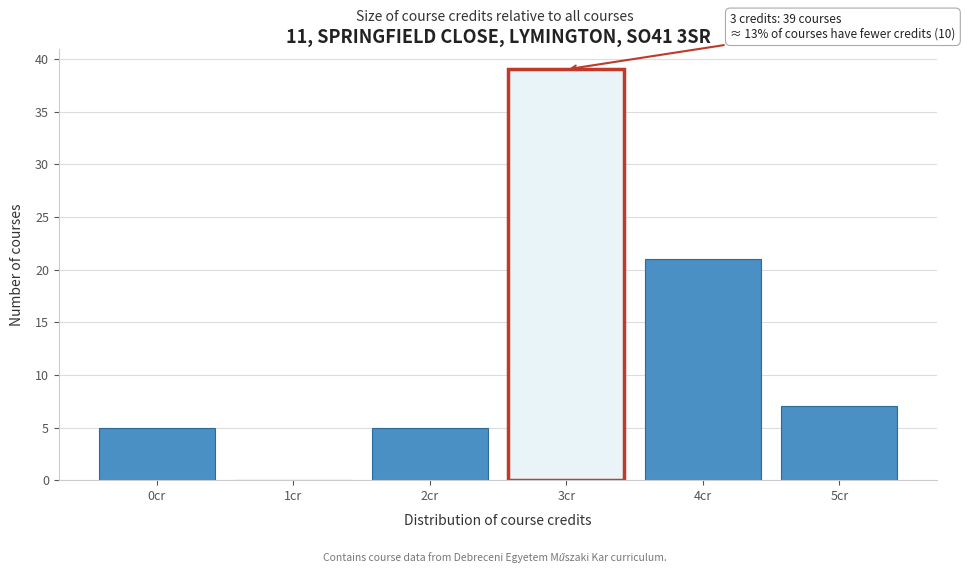

Reading right to left, transcribe all the data shown in this chart.

5cr=7	4cr=21	3cr=39	2cr=5	1cr=0	0cr=5